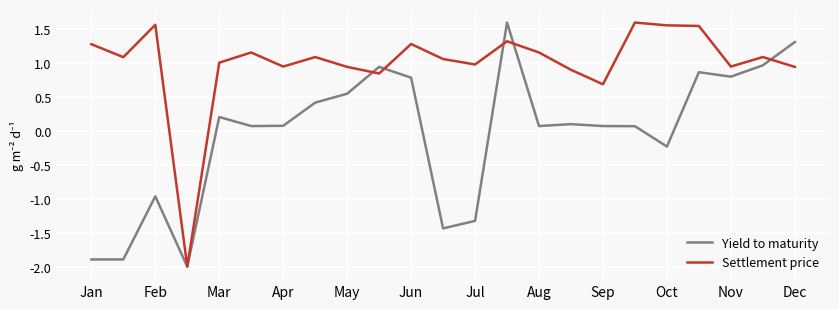

What is the minimum value shown in the chart?

-2.0